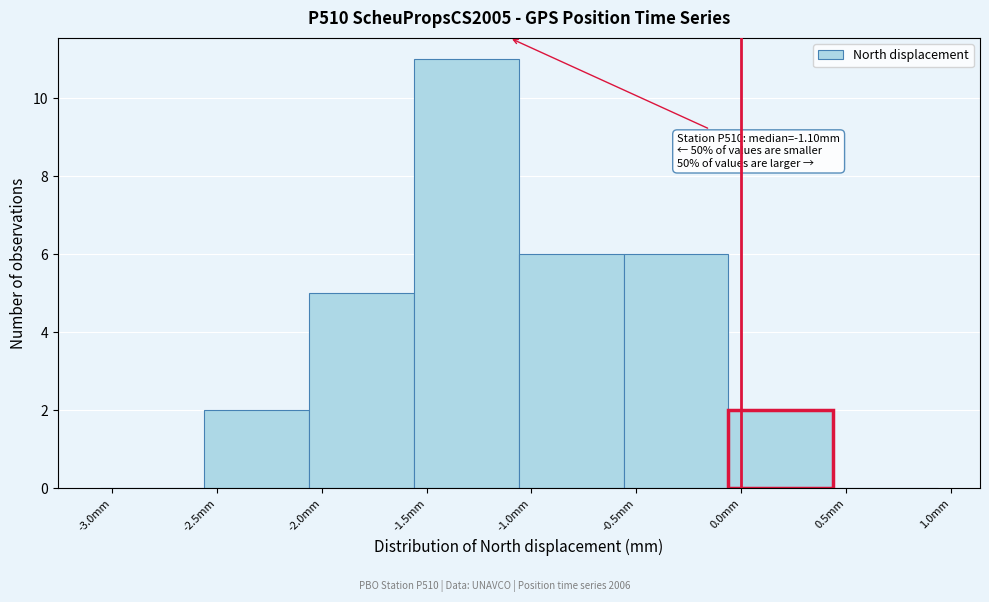

Over which range of the x-axis is the bar tallest?

-1.56 to -1.06